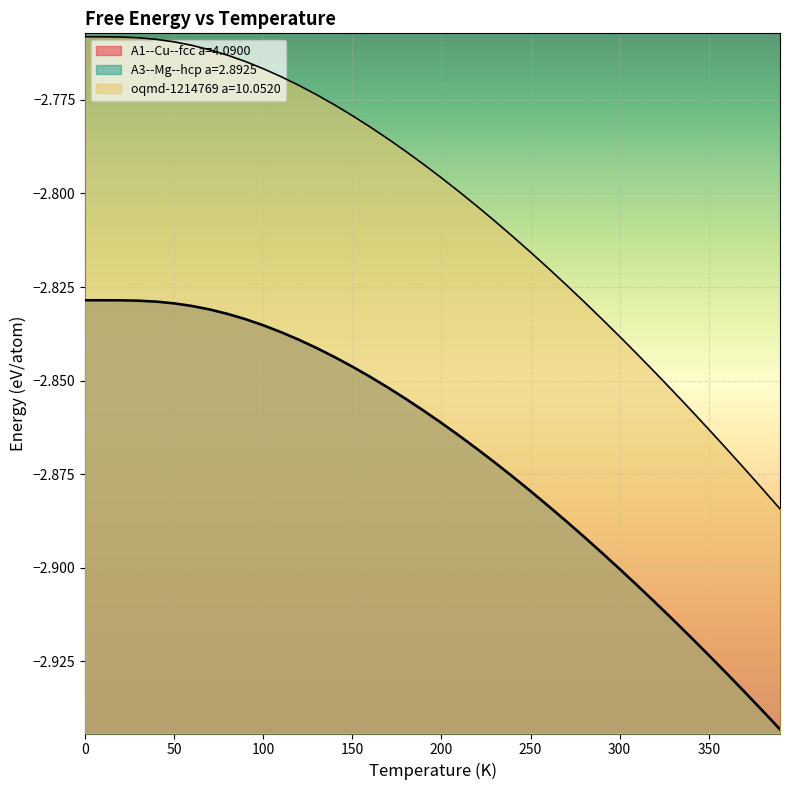

What is the difference between the maximum and minimum values in the oqmd-1214769 a=10.0520 series?

0.1